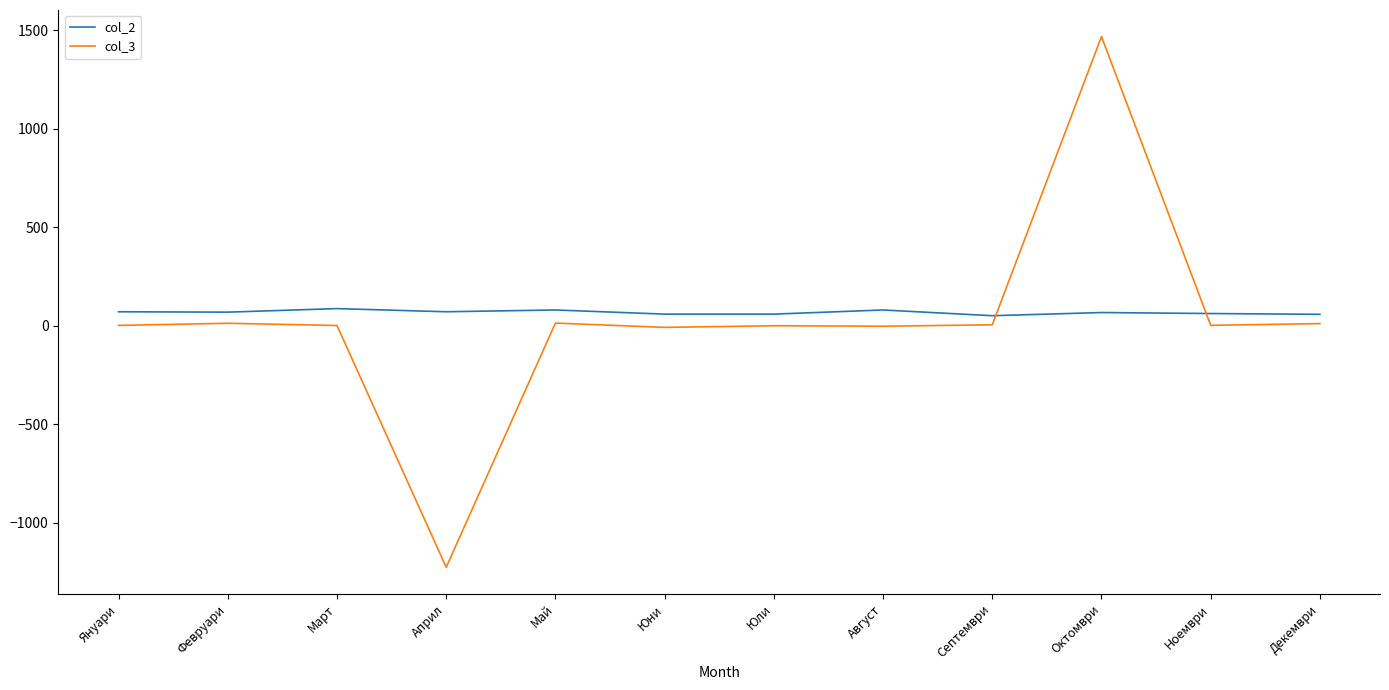

What is the maximum value for col_2?

87.0